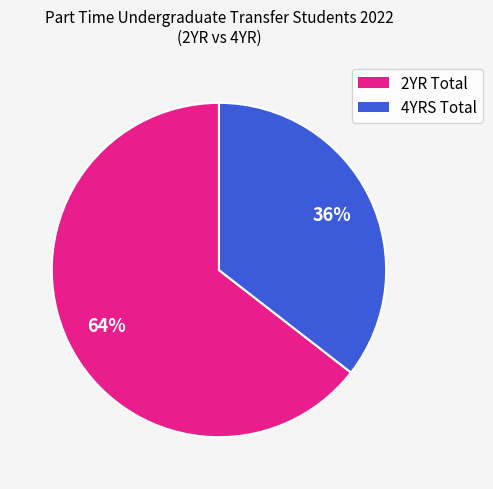

Which has a higher value, 4YRS Total or 2YR Total?

2YR Total